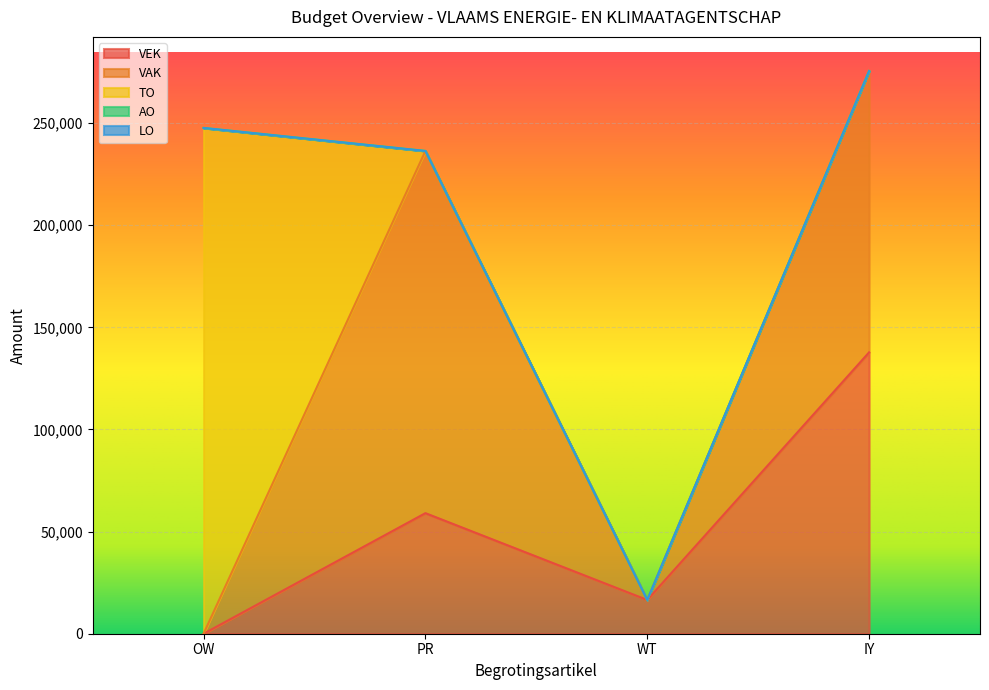

Does the chart display data point markers on the line(s)?

No